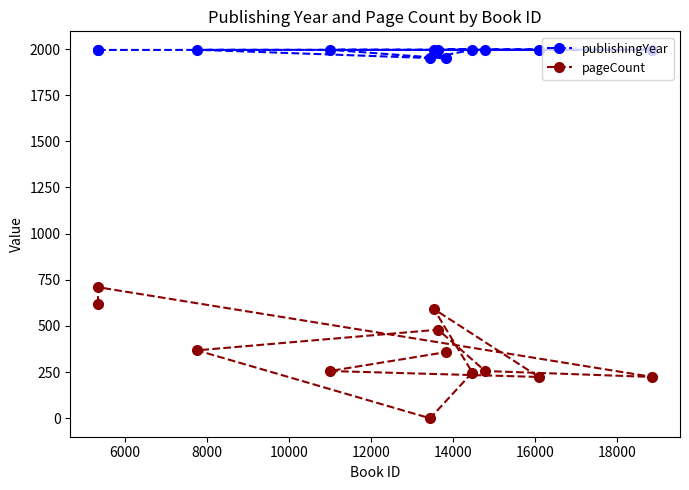

True or false: publishingYear and pageCount intersect in this chart.

False